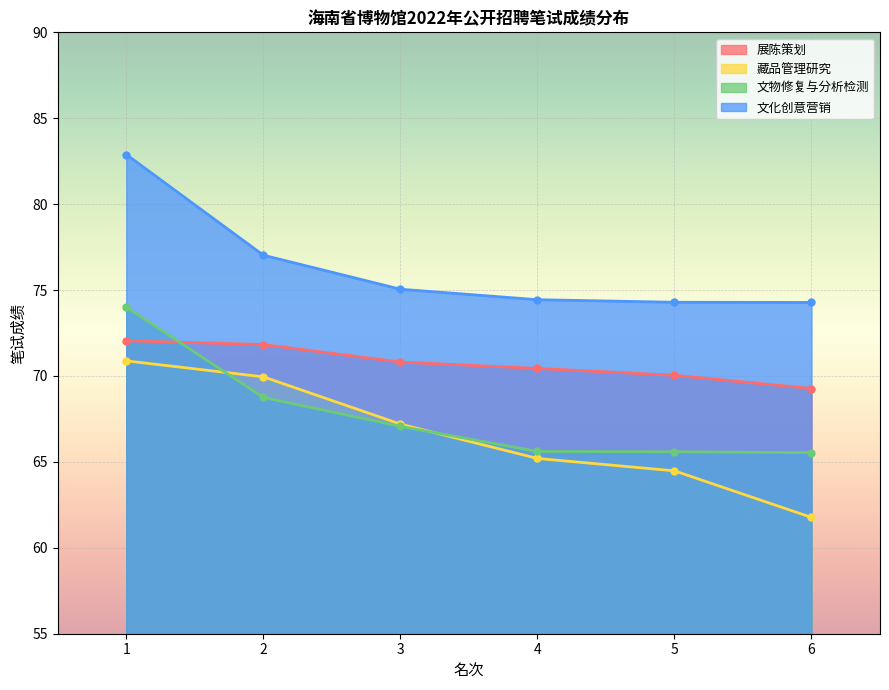

How many values in the 展陈策划 series exceed 70?

5